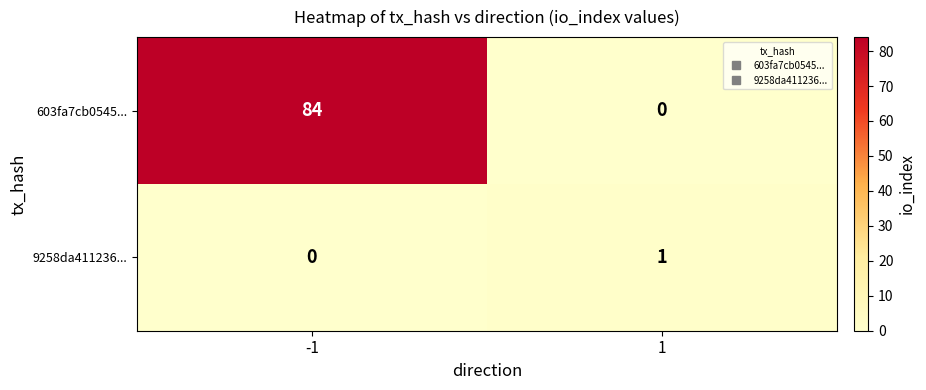

List the series in order of their peak value, lowest first.

9258da411236..., 603fa7cb0545...